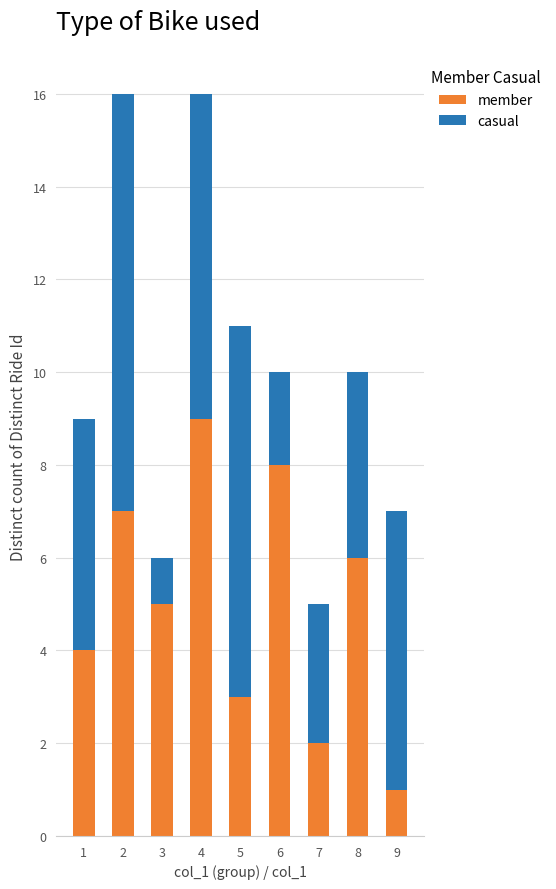

Rank the categories by member value from lowest to highest.

9, 7, 5, 1, 3, 8, 2, 6, 4